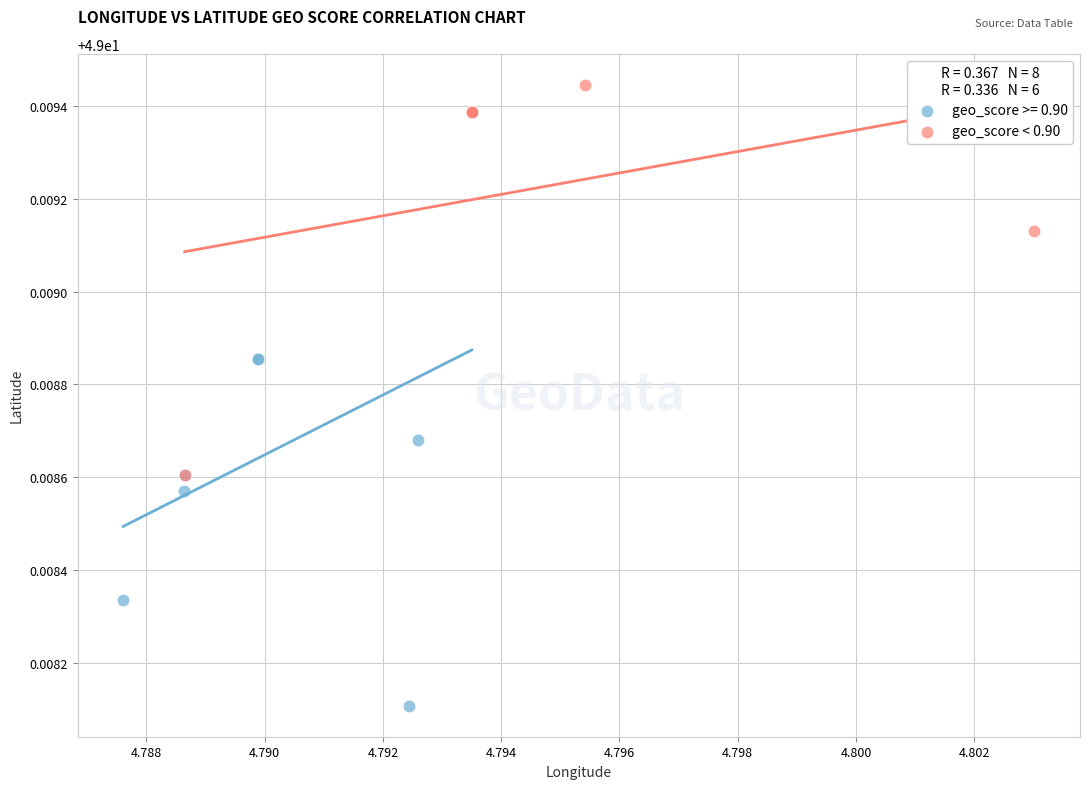

Which series contains the highest Y value?

geo_score < 0.90